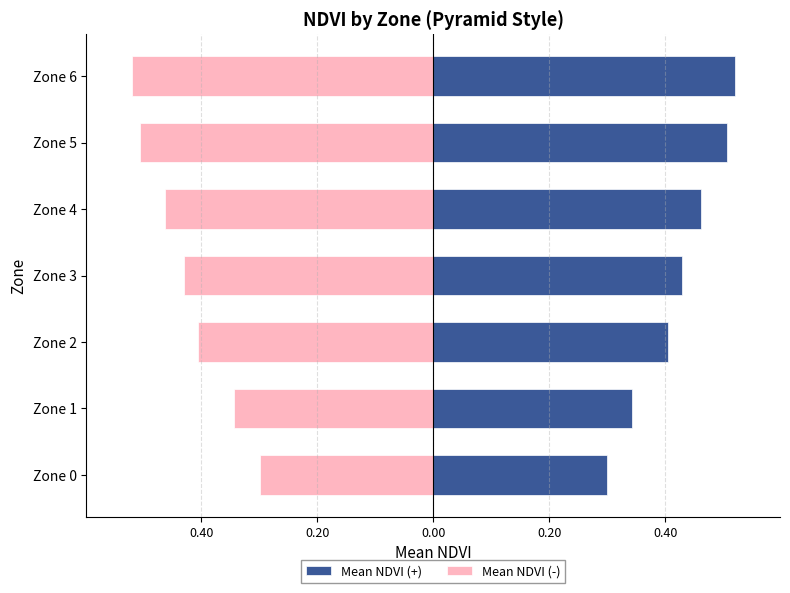

Which series has the largest range (max minus min)?

Mean NDVI (+)